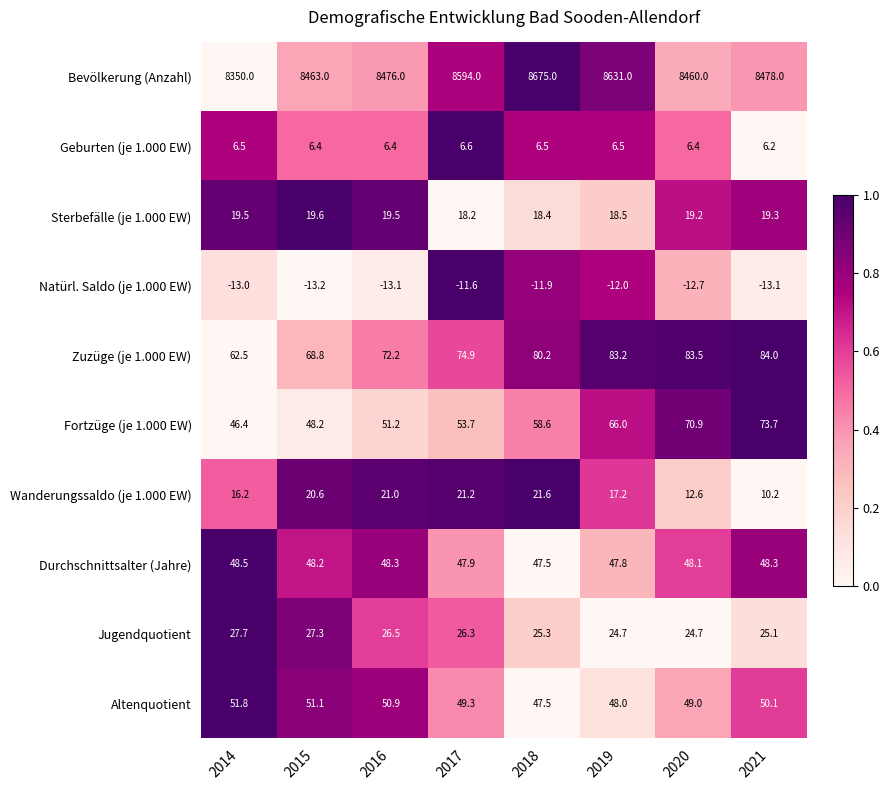

Count the number of categories in the chart.

8